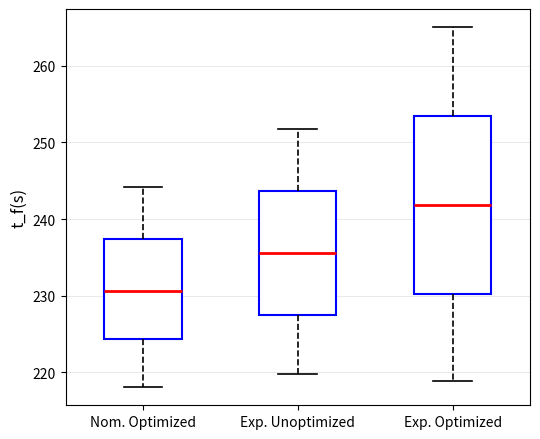

Reading left to right, transcribe this box plot: for each box, give where its median line is, the range the box spans, and where its two whiskers end, as read against the y-axis. The values are not printed on the chart, so give them approximately, as read against the axis.

Nom. Optimized: median 231, box 224 to 237, whiskers 218 to 244
Exp. Unoptimized: median 236, box 227 to 244, whiskers 220 to 252
Exp. Optimized: median 242, box 230 to 253, whiskers 219 to 265